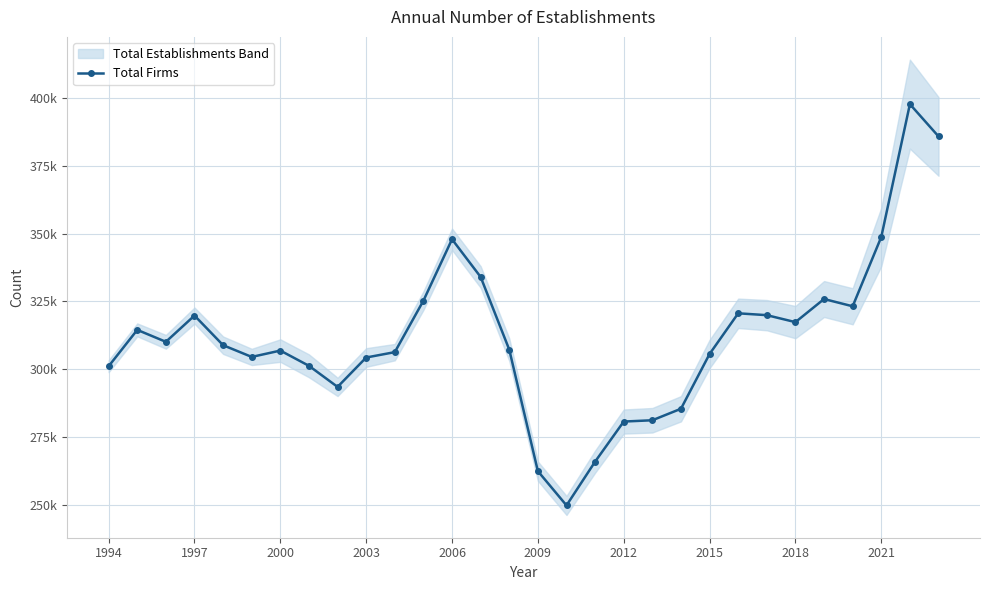

Is this an area chart (filled region under the line)?

No